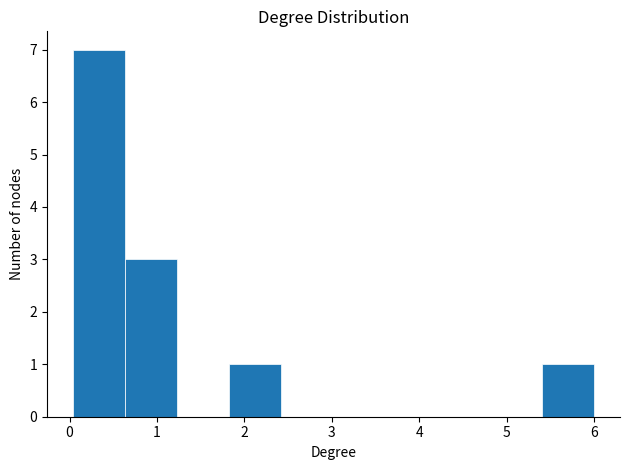

Reading left to right, transcribe this chart: for each bar, give the range it covers on the x-axis and its height. Neither the bar edges nor the heights are printed on the chart, so give them approximately, as read against the axes.

0.0 to 0.6: 7
0.6 to 1.2: 3
1.2 to 1.8: 0
1.8 to 2.4: 1
2.4 to 3.0: 0
3.0 to 3.6: 0
3.6 to 4.2: 0
4.2 to 4.8: 0
4.8 to 5.4: 0
5.4 to 6.0: 1